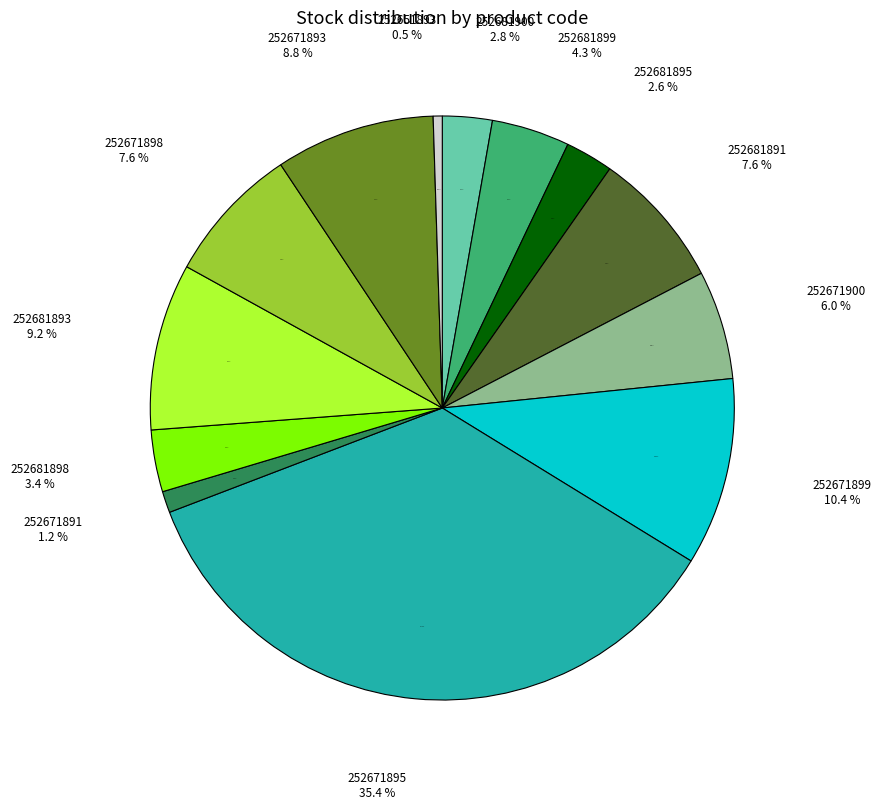

To the nearest percent, what is the combined percentage of 252671900 and 252651893?

7%